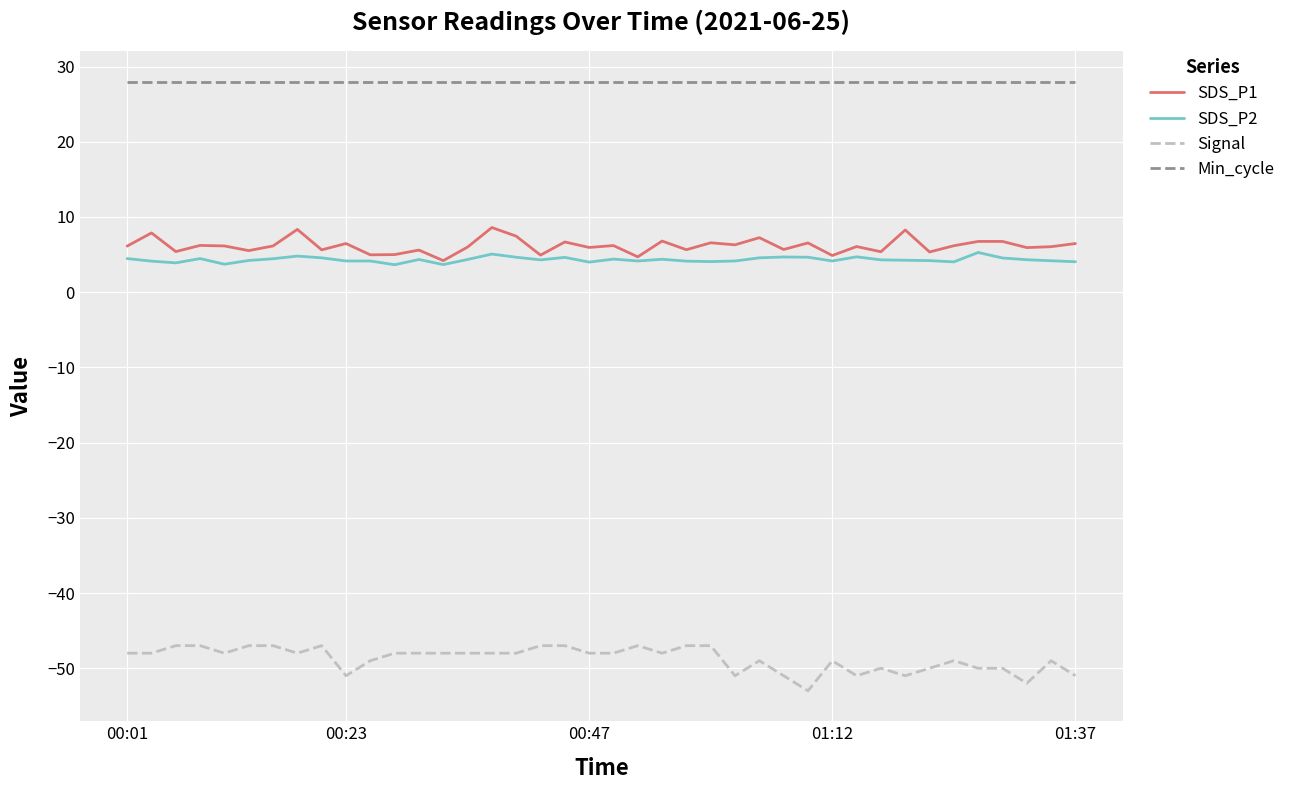

What is the greatest value displayed?

28.0